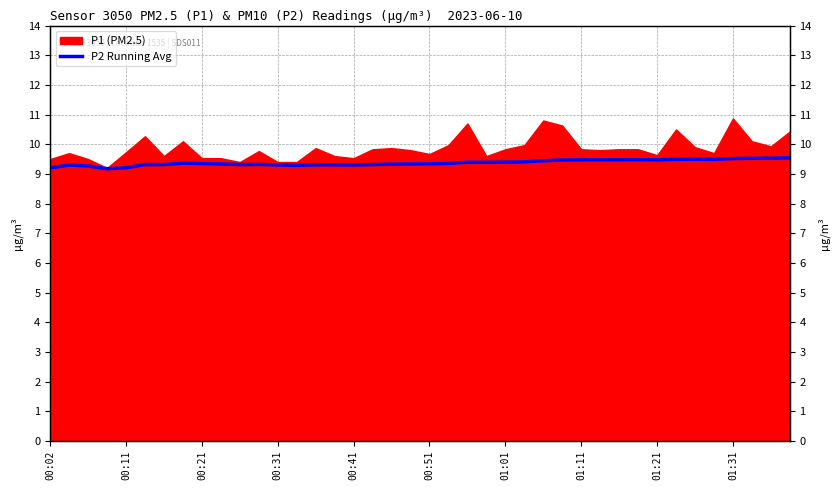

Does the chart have visible grid lines?

Yes